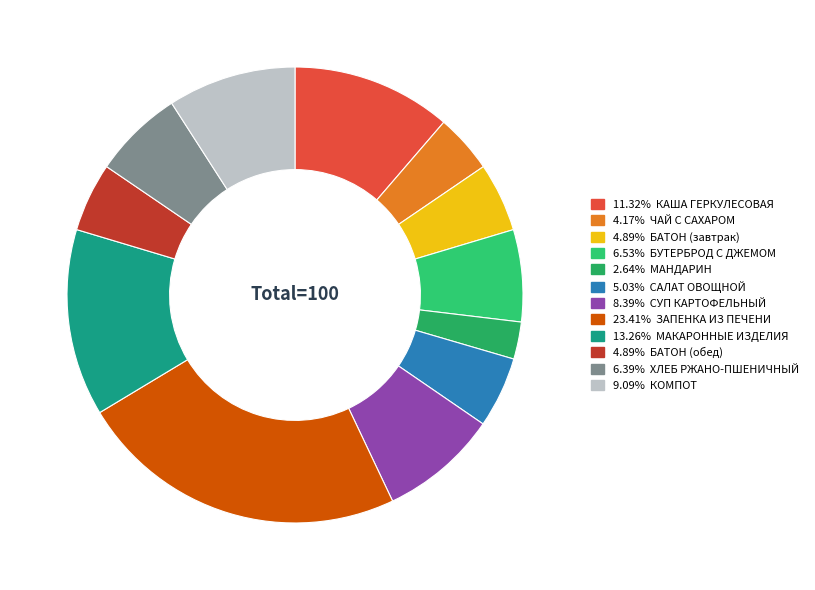

Which category has the biggest portion of the pie?

ЗАПЕНКА ИЗ ПЕЧЕНИ